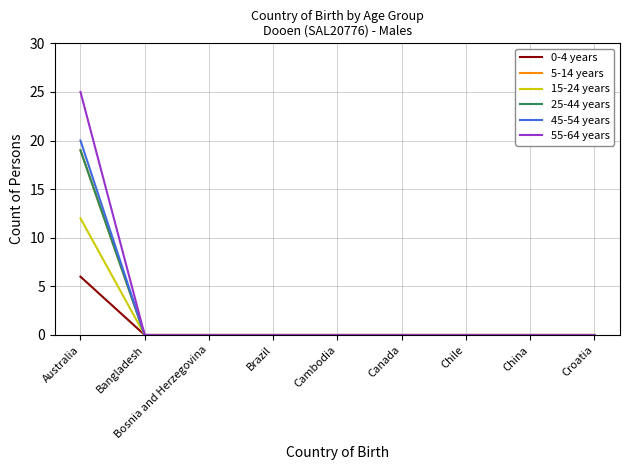

True or false: 0-4 years and 55-64 years intersect in this chart.

False